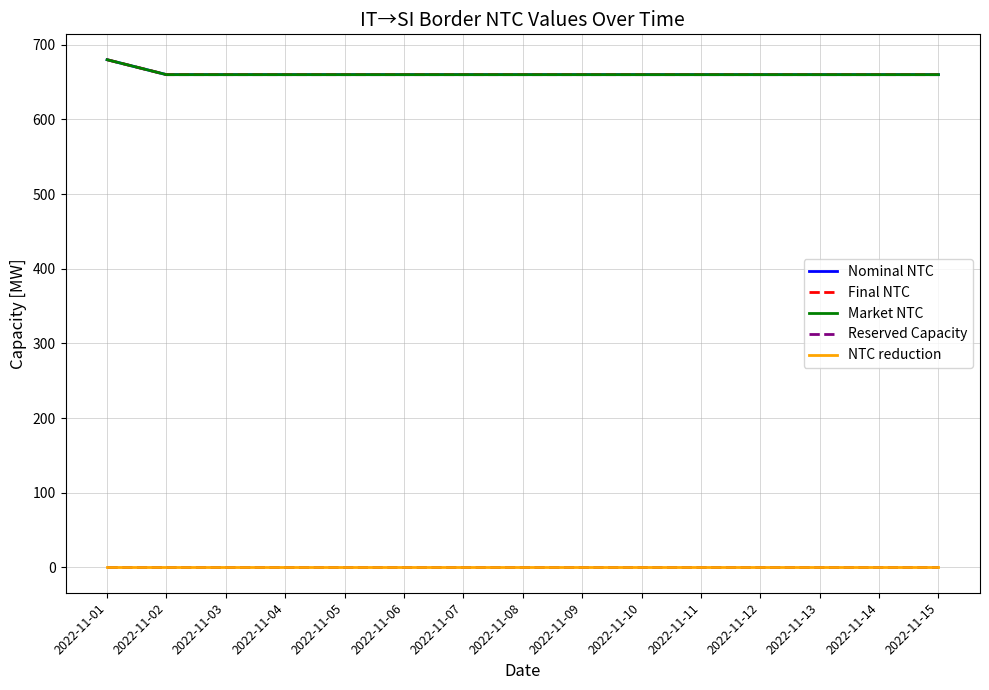

True or false: Reserved Capacity and Market NTC intersect in this chart.

False